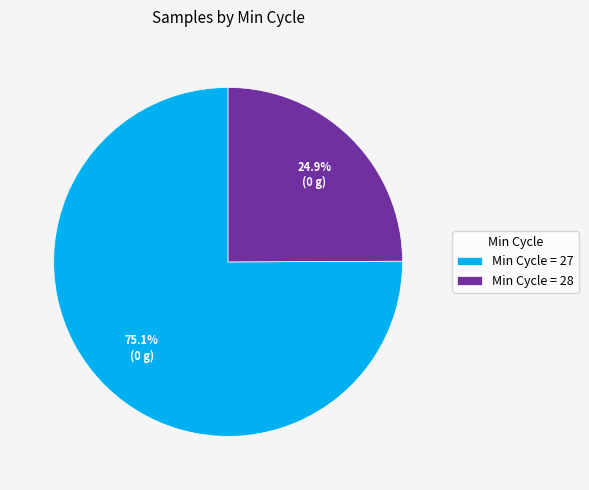

Does any single category account for the majority?

Yes